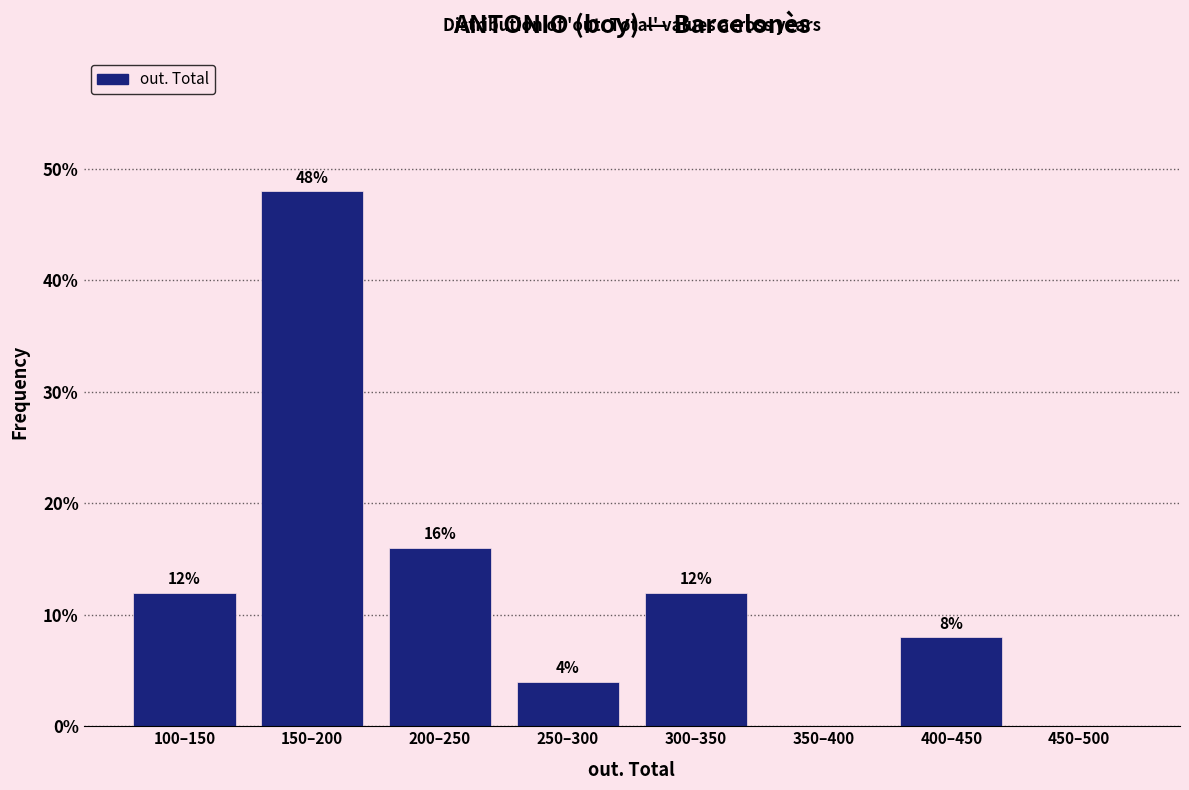

Reading right to left, transcribe all the data shown in this chart.

450–500=0	400–450=8	350–400=0	300–350=12	250–300=4	200–250=16	150–200=48	100–150=12